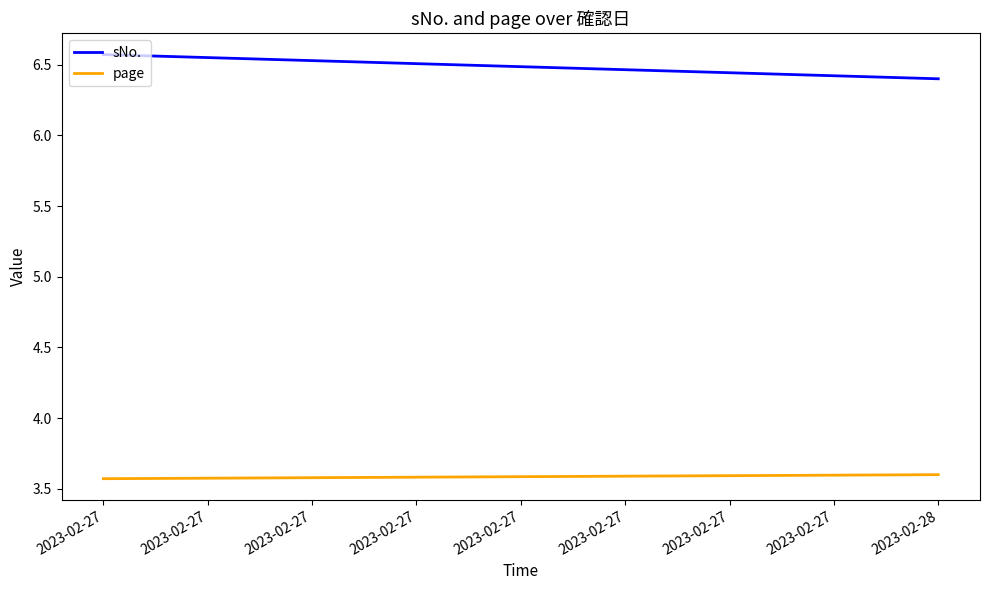

What is the sum of the page values at 2023-02-28 and 2023-02-27?

7.2